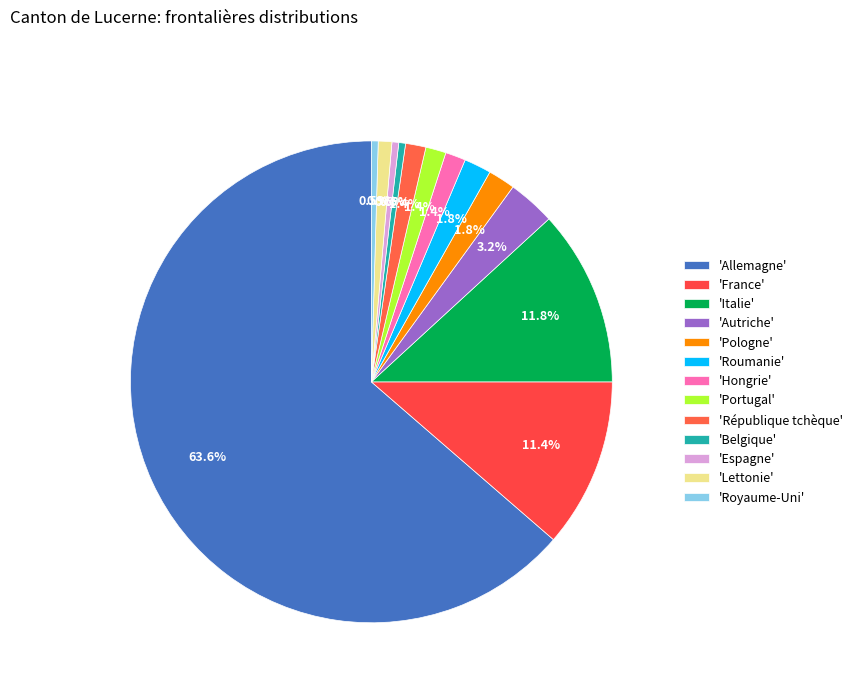

What is the largest slice in the pie chart?

Allemagne